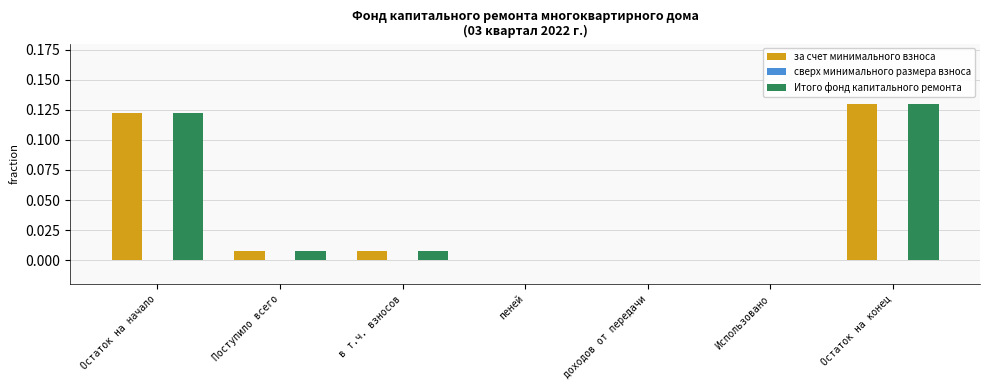

Is the value of Итого фонд капитального ремонта at в т.ч. взносов greater than the value of за счет минимального взноса at пеней?

Yes